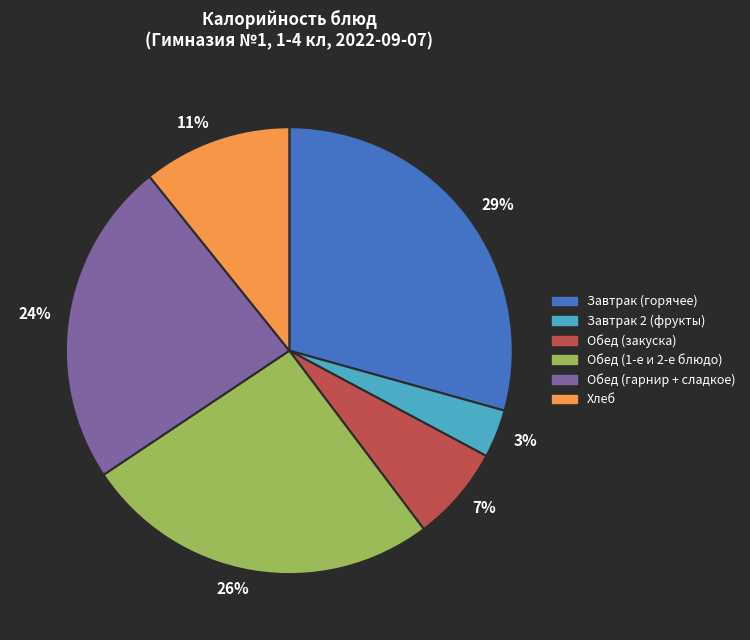

Which slice is the largest?

29%